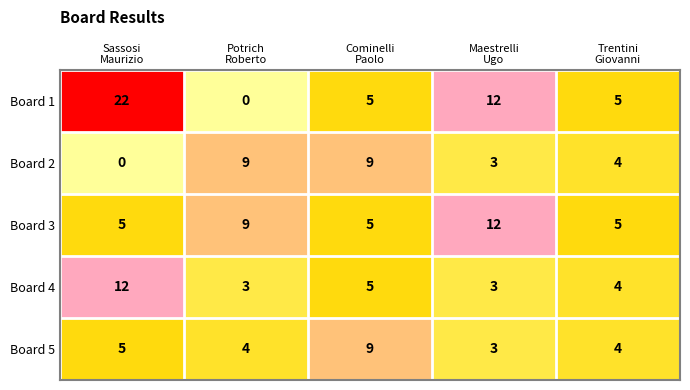

At which category is the sum across all series the highest?

Sassosi
Maurizio